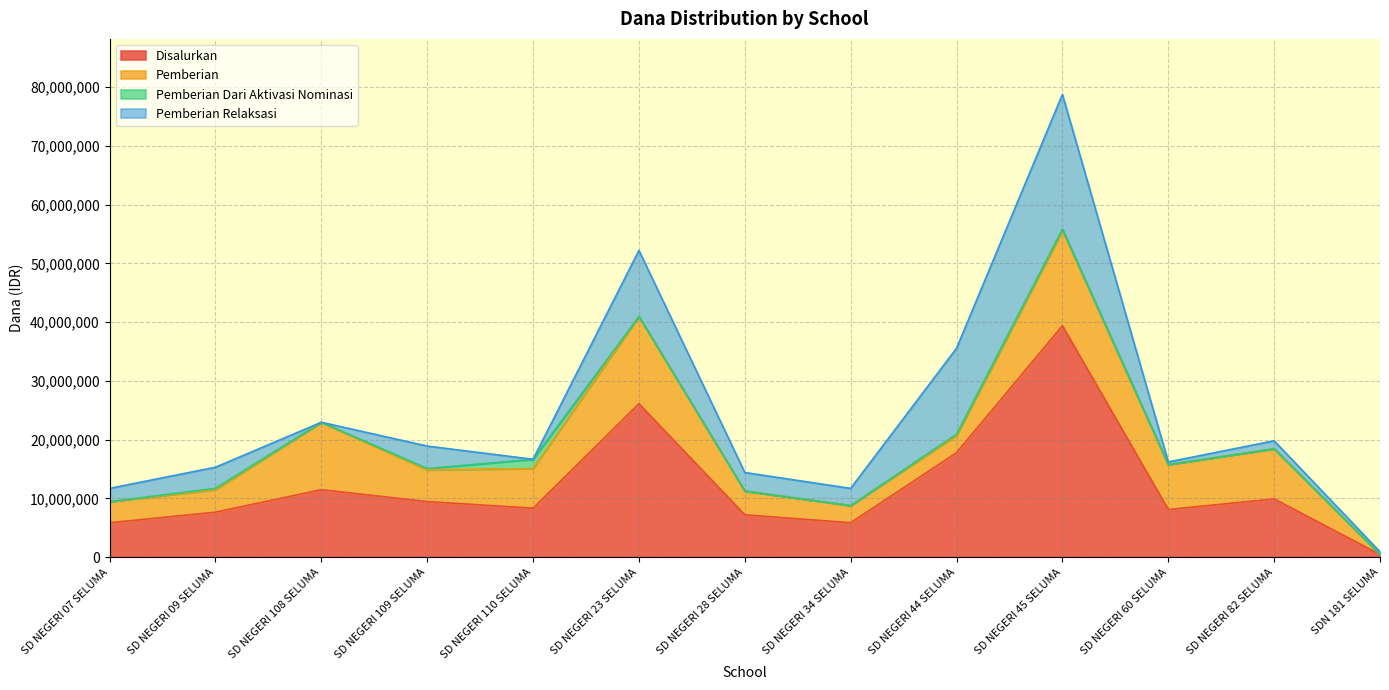

How many interior local valleys does the Disalurkan series have?

3